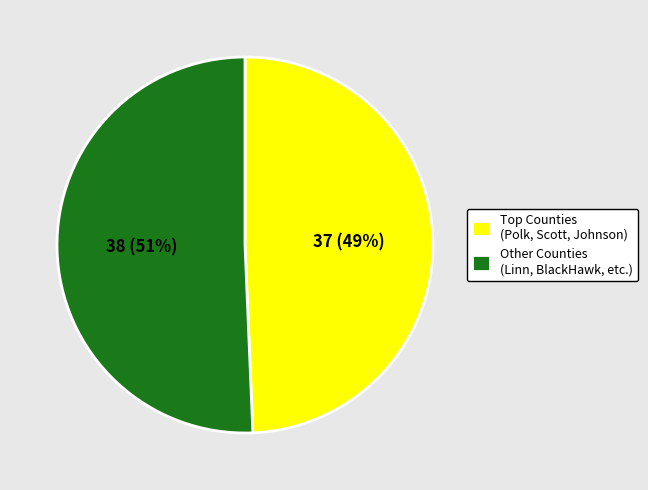

The Other Counties (Linn, BlackHawk, etc.) slice represents 39% of the pie. True or false?

False